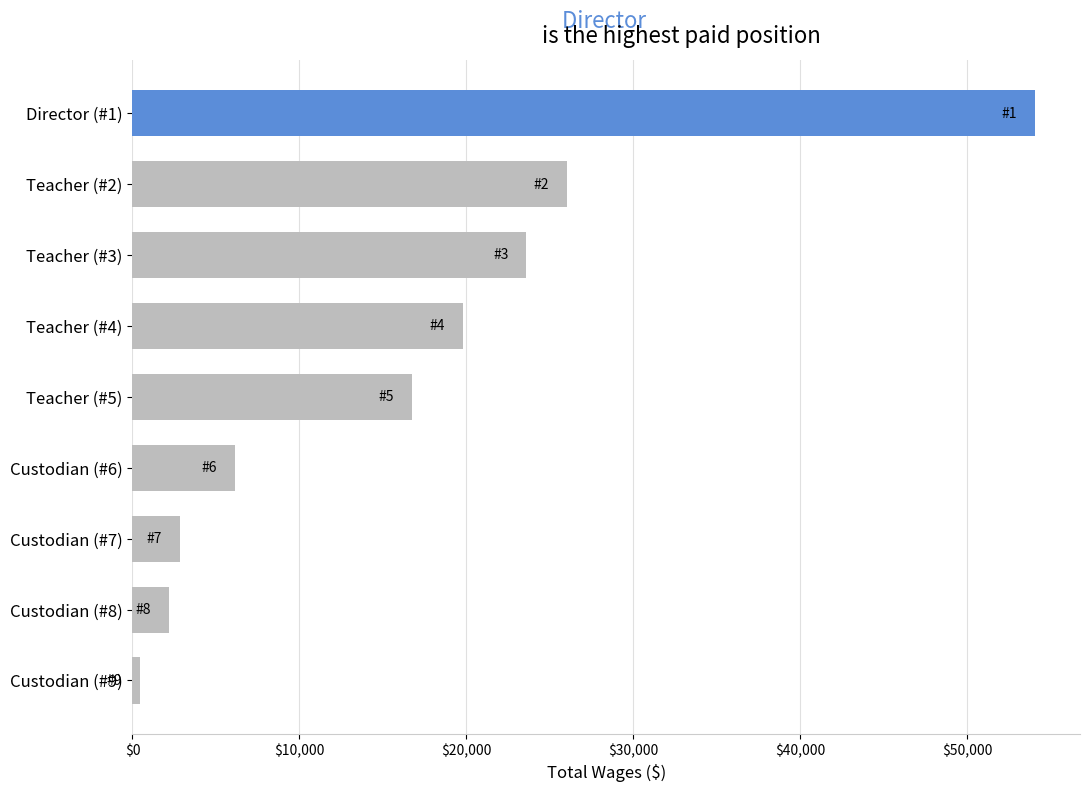

What is the difference between the maximum and minimum values?

53610